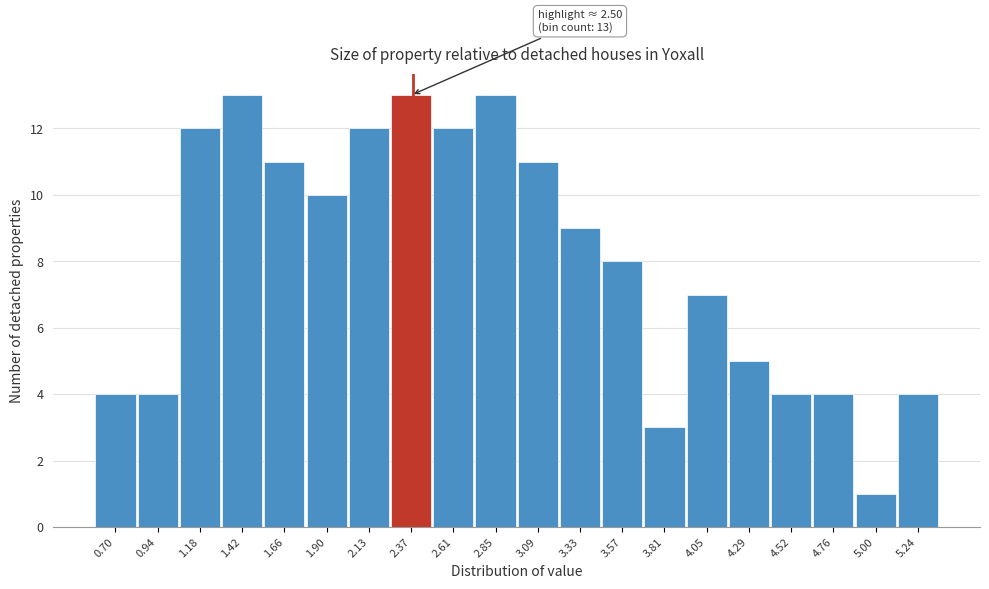

Reading left to right, extract all data points from this chart.

4	4	12	13	11	10	12	13	12	13	11	9	8	3	7	5	4	4	1	4